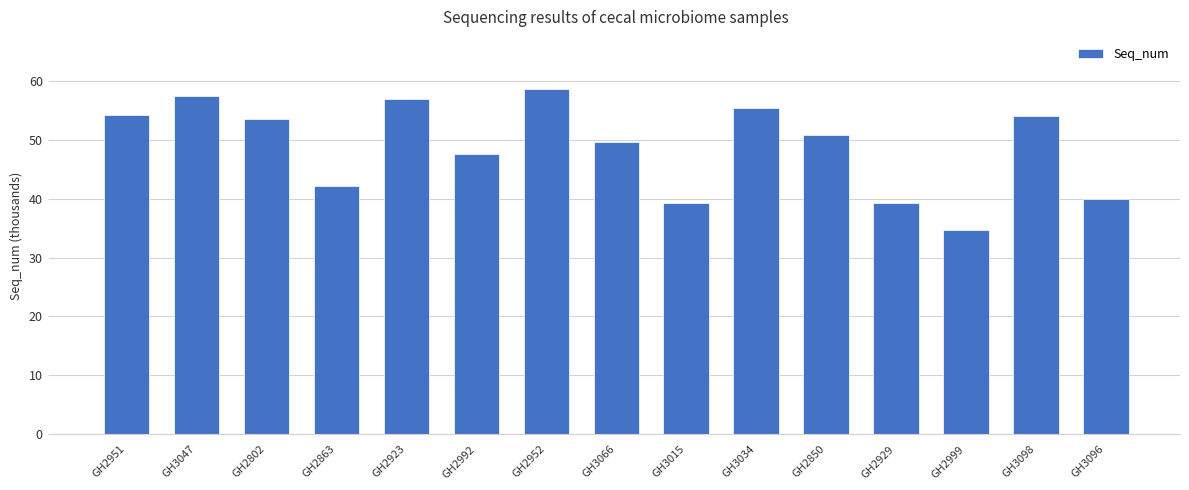

Which label corresponds to the smallest value in the chart?

GH2999